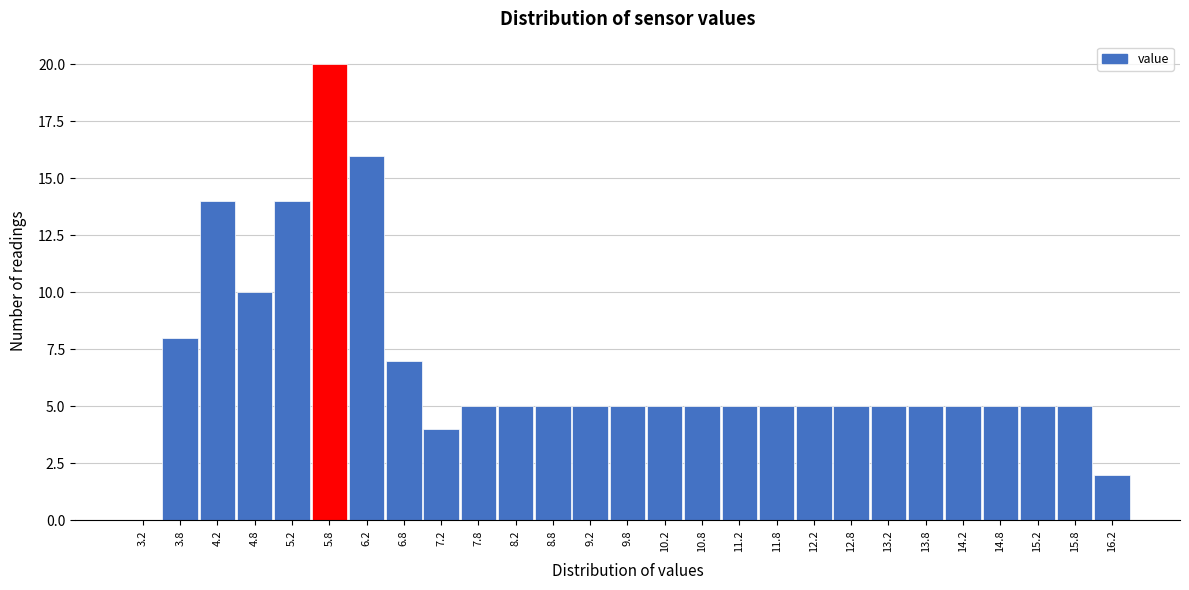

Reading left to right, list every bar in this chart as the range it spans on the x-axis followed by its height. The values are not printed on the chart, so give them approximately, as read against the axis.

3.0 to 3.5: 0
3.5 to 4.0: 8
4.0 to 4.5: 14
4.5 to 5.0: 10
5.0 to 5.5: 14
5.5 to 6.0: 20
6.0 to 6.5: 16
6.5 to 7.0: 7
7.0 to 7.5: 4
7.5 to 8.0: 5
8.0 to 8.5: 5
8.5 to 9.0: 5
9.0 to 9.5: 5
9.5 to 10.0: 5
10.0 to 10.5: 5
10.5 to 11.0: 5
11.0 to 11.5: 5
11.5 to 12.0: 5
12.0 to 12.5: 5
12.5 to 13.0: 5
13.0 to 13.5: 5
13.5 to 14.0: 5
14.0 to 14.5: 5
14.5 to 15.0: 5
15.0 to 15.5: 5
15.5 to 16.0: 5
16.0 to 16.5: 2